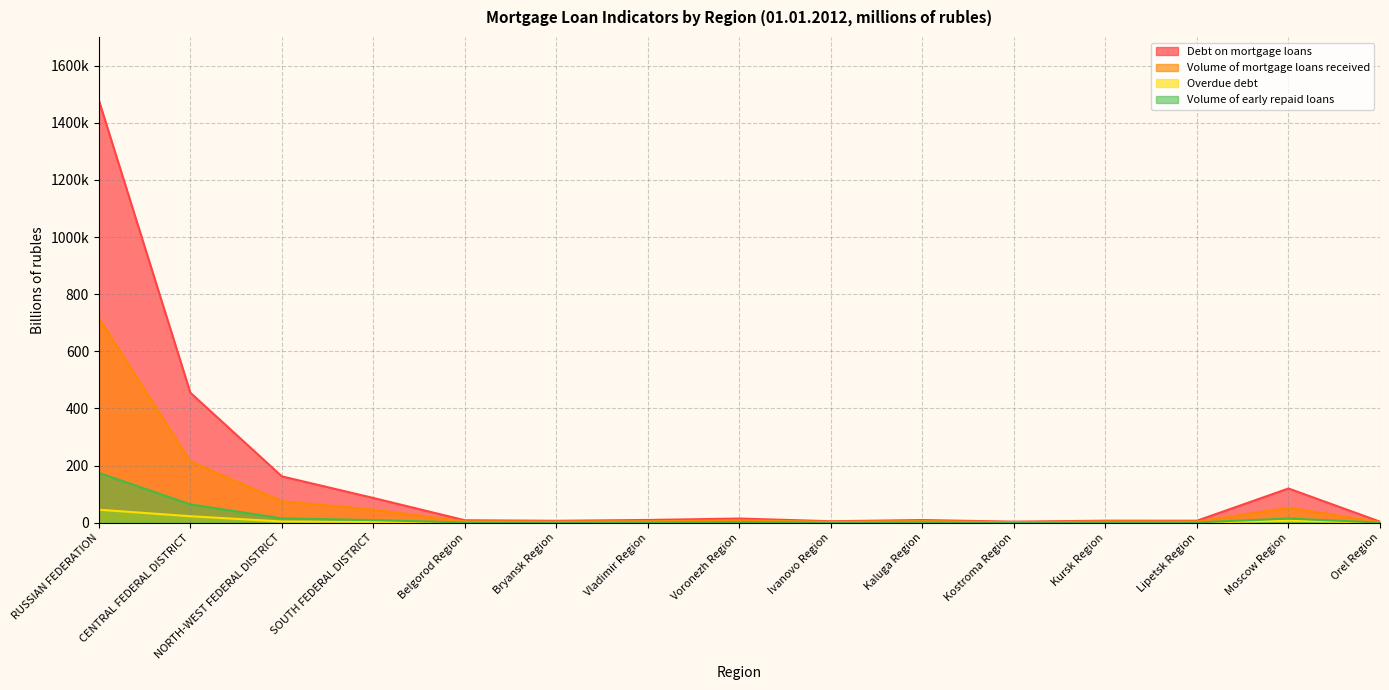

Is the value of Debt on mortgage loans at Belgorod Region greater than the value of Overdue debt at RUSSIAN FEDERATION?

No